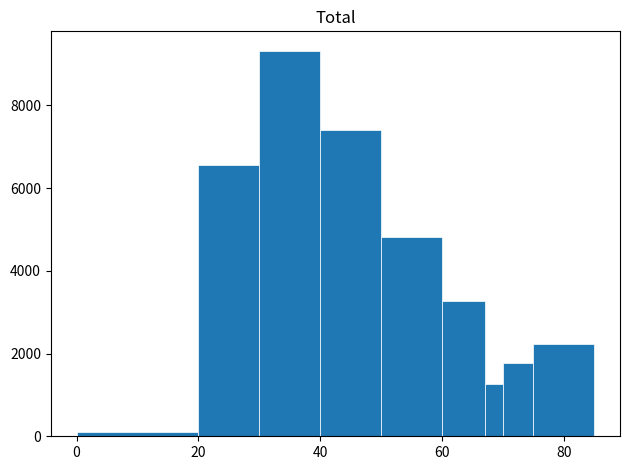

Around what value on the x-axis is the tallest bar? Give the approximate position of its centre, as read against the axis.

36